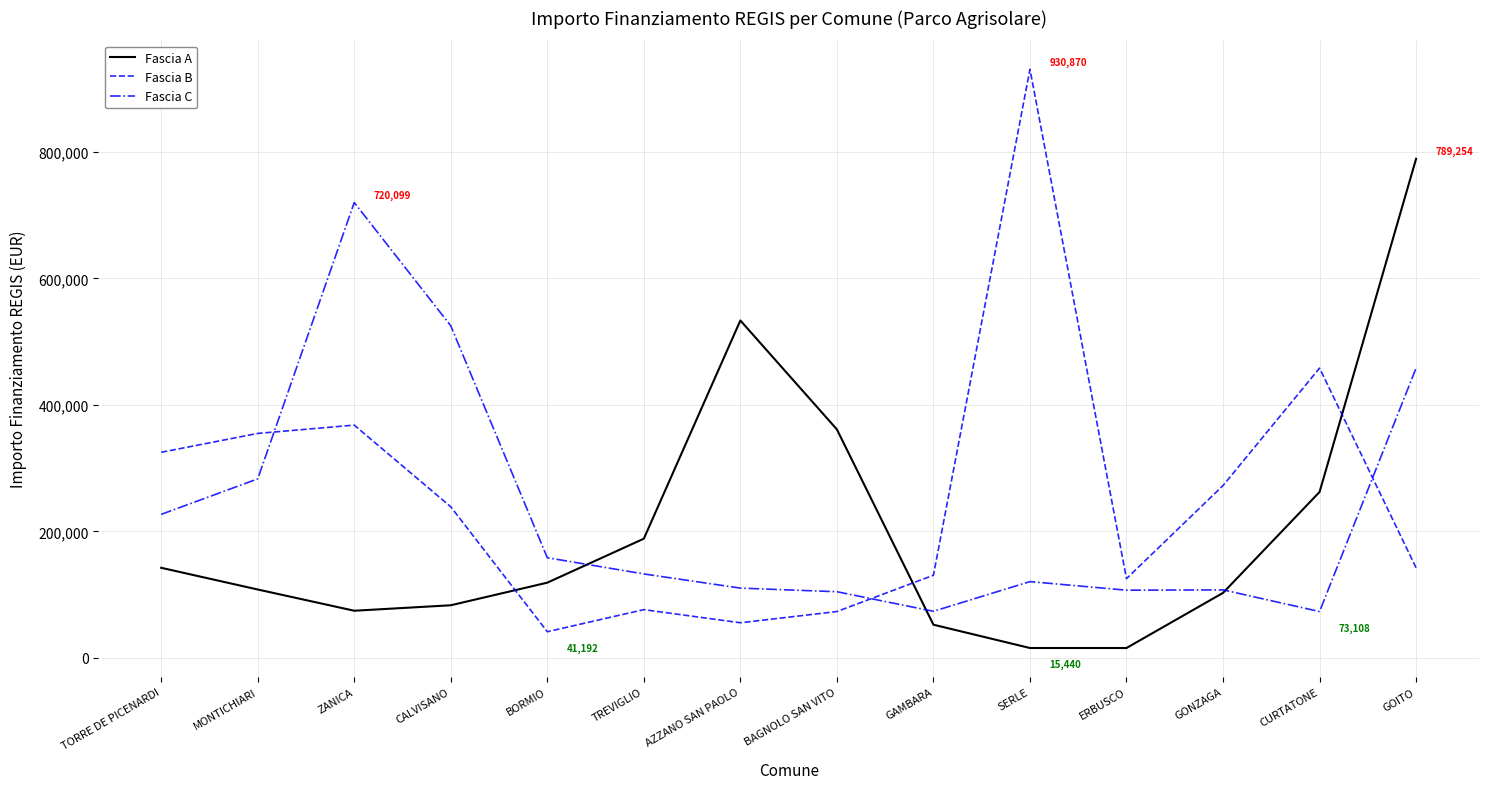

What is the sum of the Fascia B values at BAGNOLO SAN VITO and GONZAGA?

345508.0